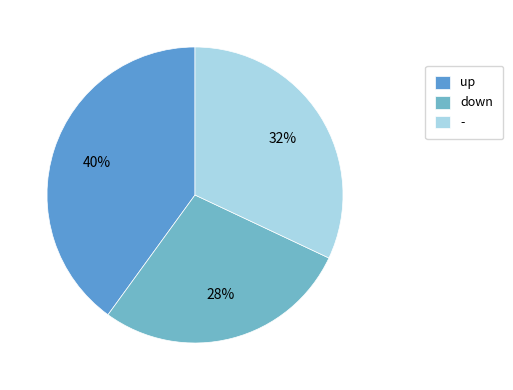

Which category has the biggest portion of the pie?

up